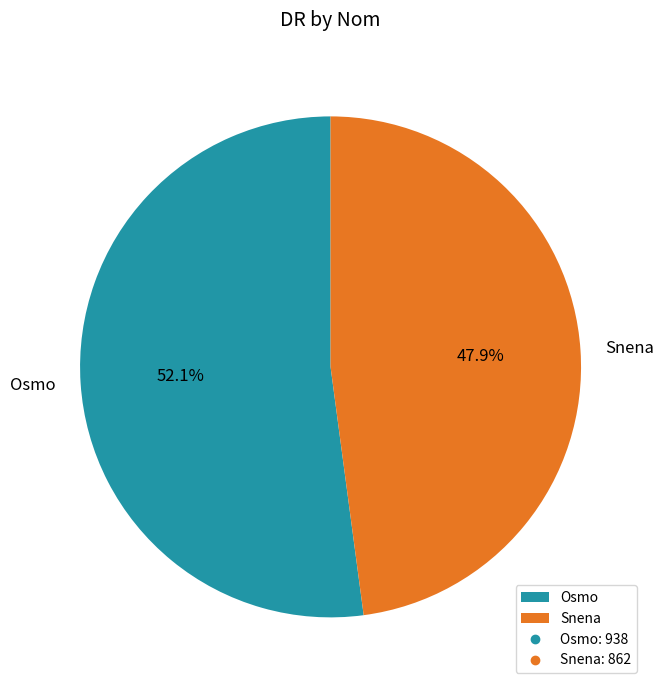

Do Snena and Osmo together represent more than half of the pie?

Yes